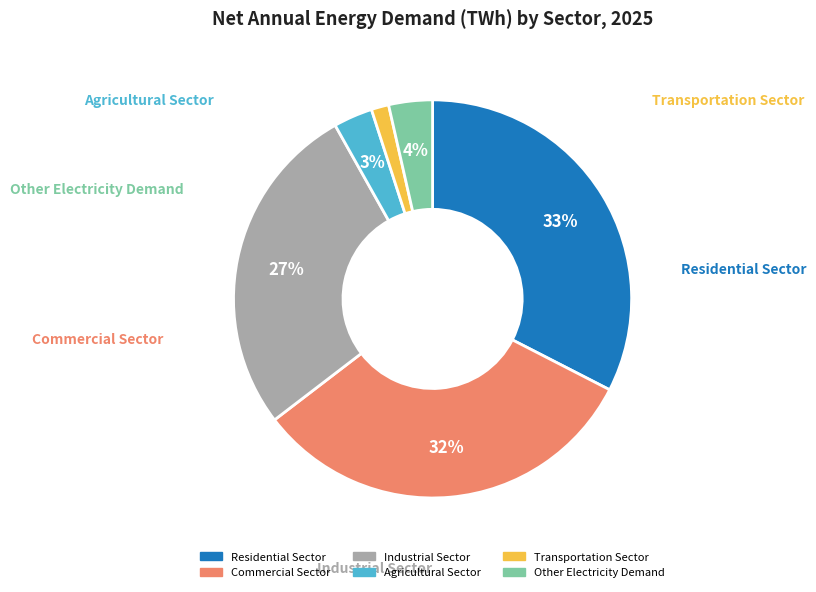

To the nearest percent, what is the difference between the largest and smallest slice percentages?

31%